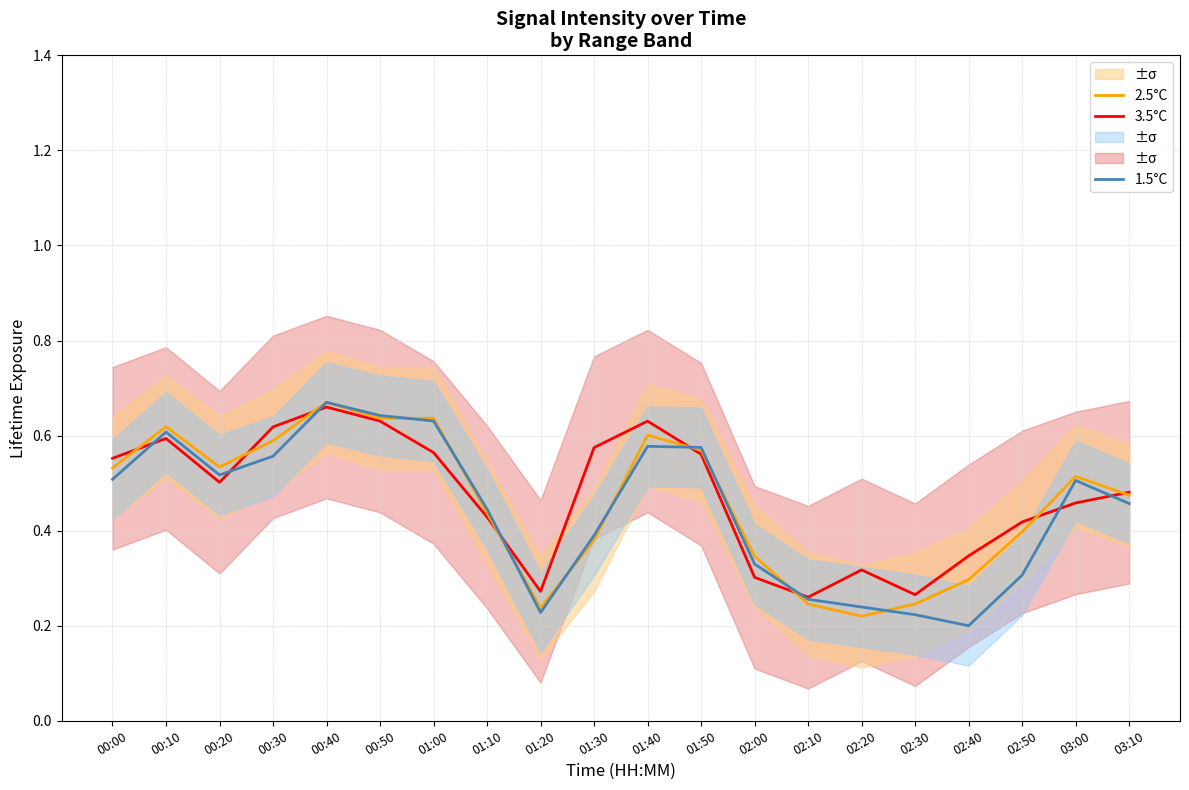

How many interior local valleys does the 2.5°C series have?

3